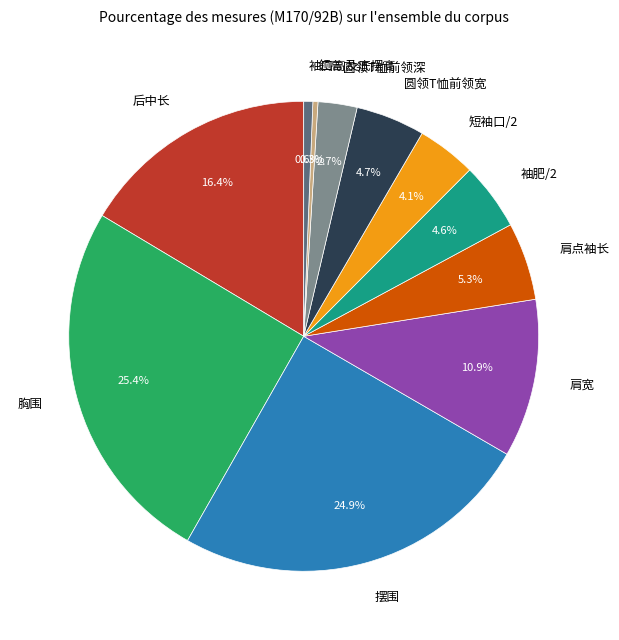

Is there a majority slice in this chart?

No